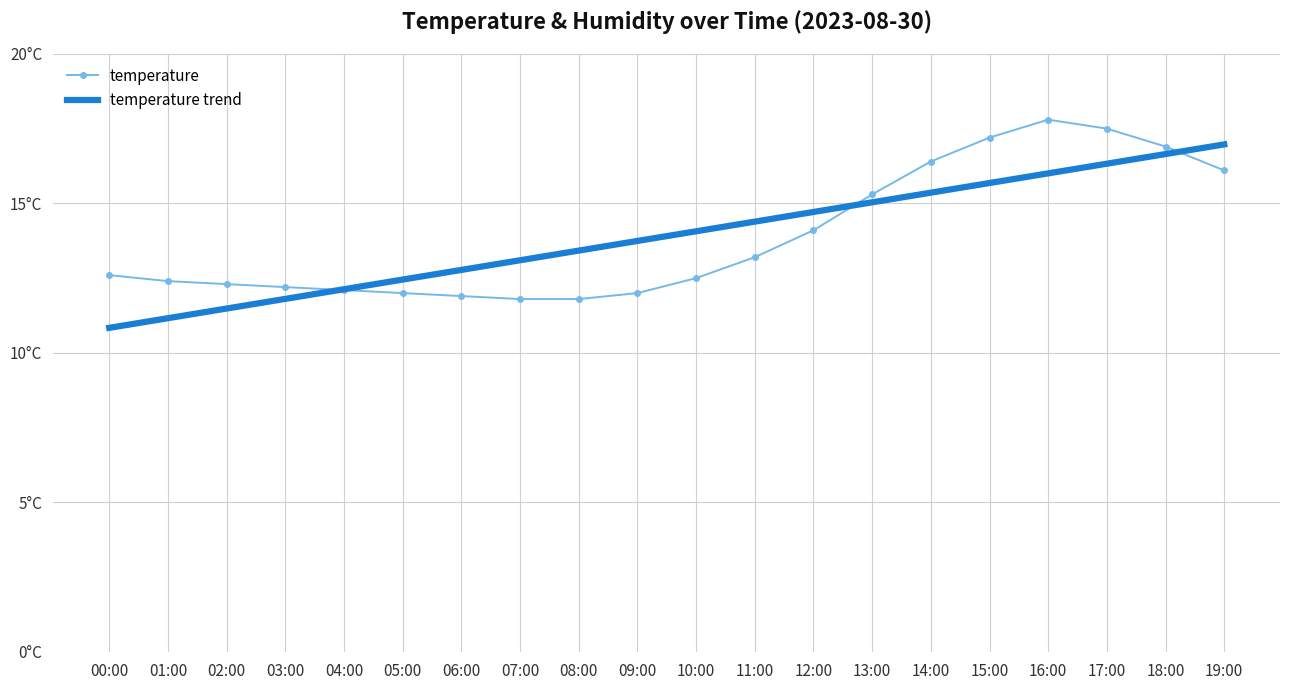

What is the label of the 6th point from the left?

05:00